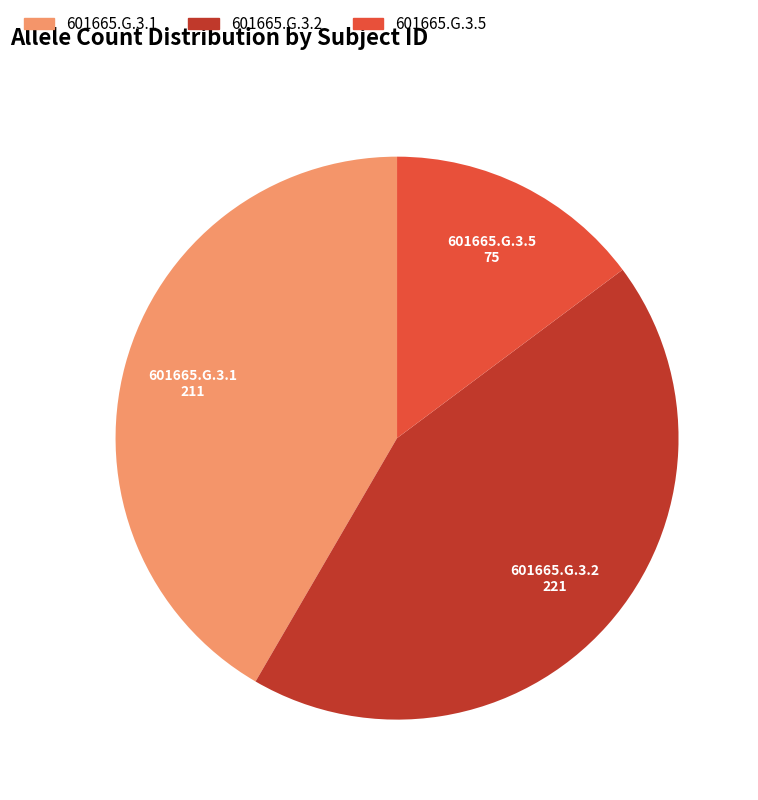

True or false: 601665.G.3.1 accounts for 33% of the total.

False